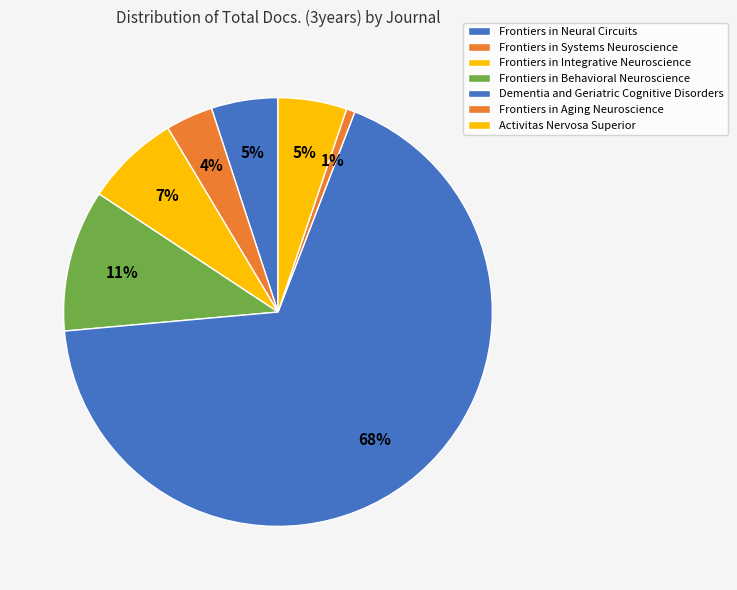

Which has a higher value, Frontiers in Systems Neuroscience or Frontiers in Behavioral Neuroscience?

Frontiers in Behavioral Neuroscience